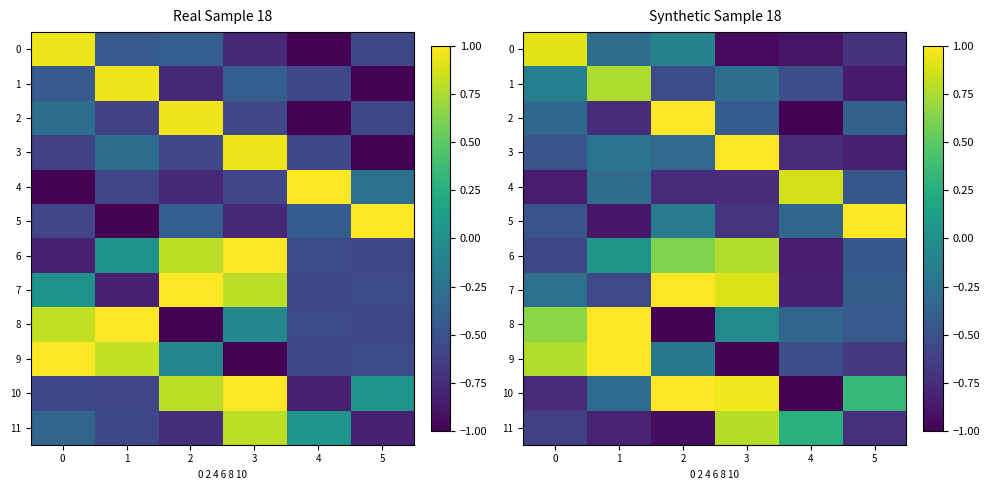

At how many categories does at least one series exceed 0?

6